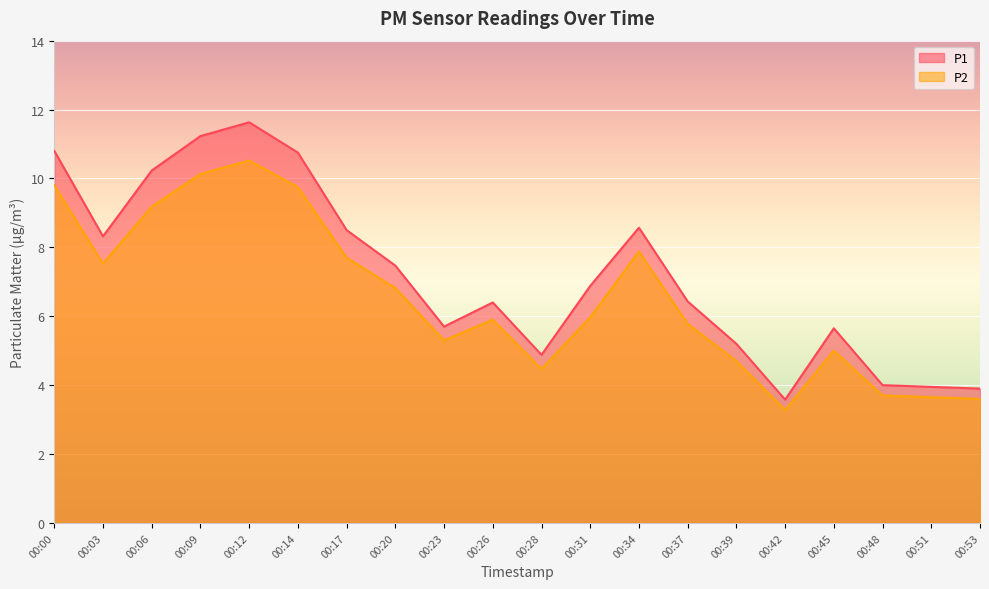

Where is P2 nearest to the value 6?

00:31